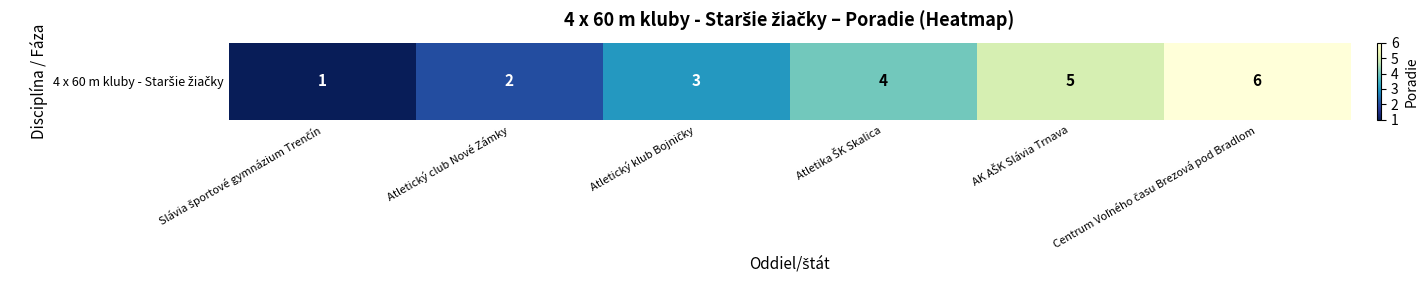

Where is the data nearest to the value 3?

Atletický klub Bojničky